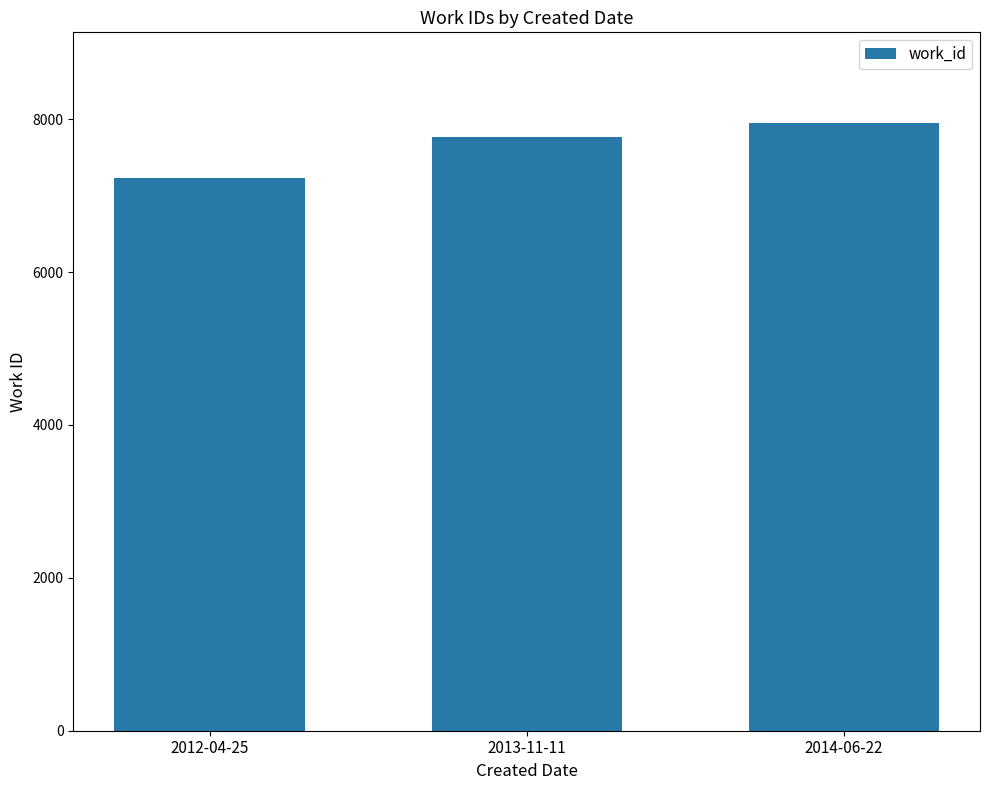

Reading right to left, extract all data points from this chart.

7945	7762	7227